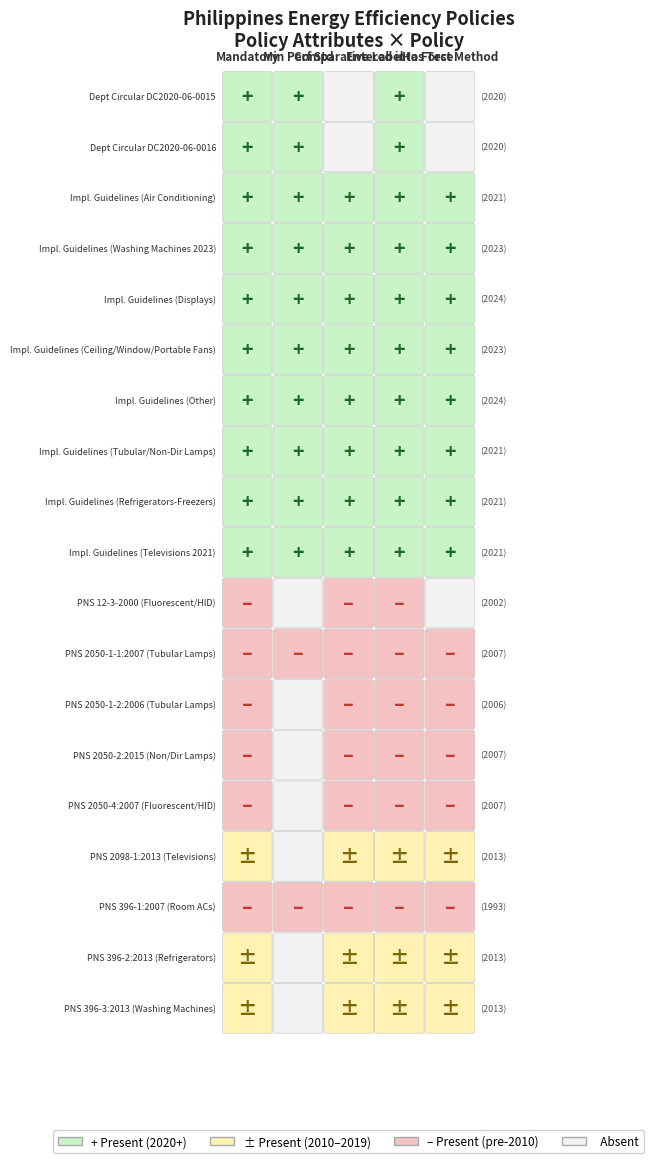

Reading left to right, what are all the values shown in this chart?

2020	2020	2021	2023	2024	2023	2024	2021	2021	2021	2002	2007	2006	2007	2007	2013	1993	2013	2013